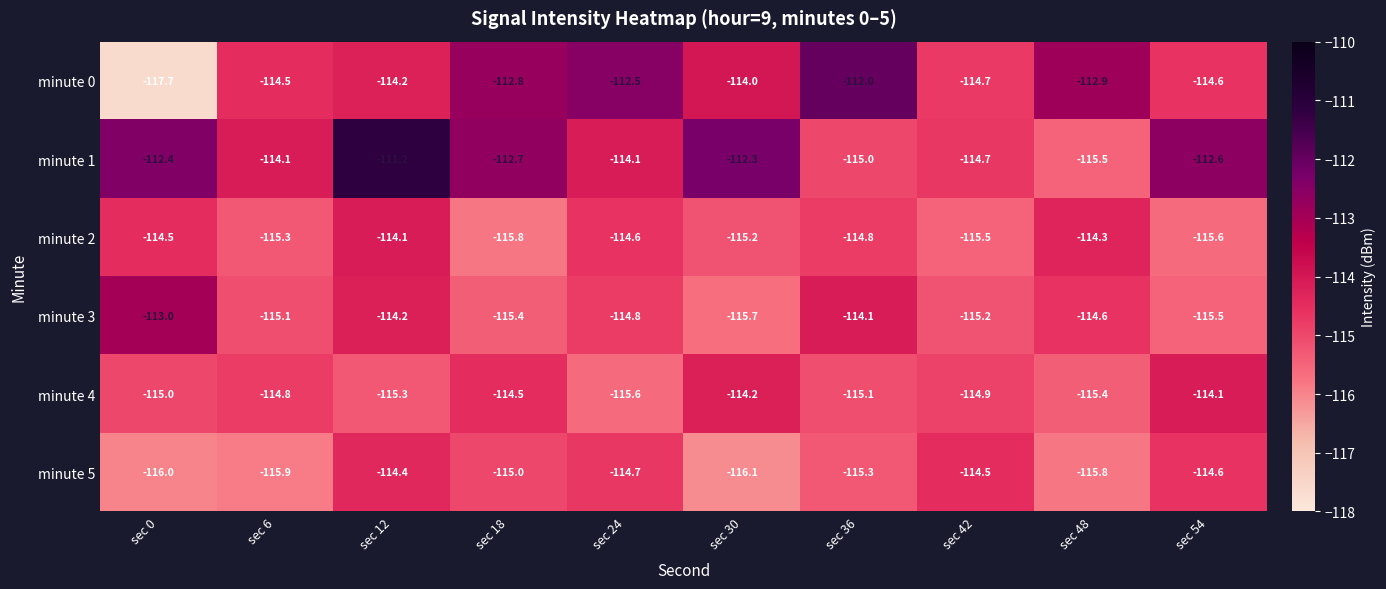

Is it true that minute 0 equals -148.6 at sec 12?

False